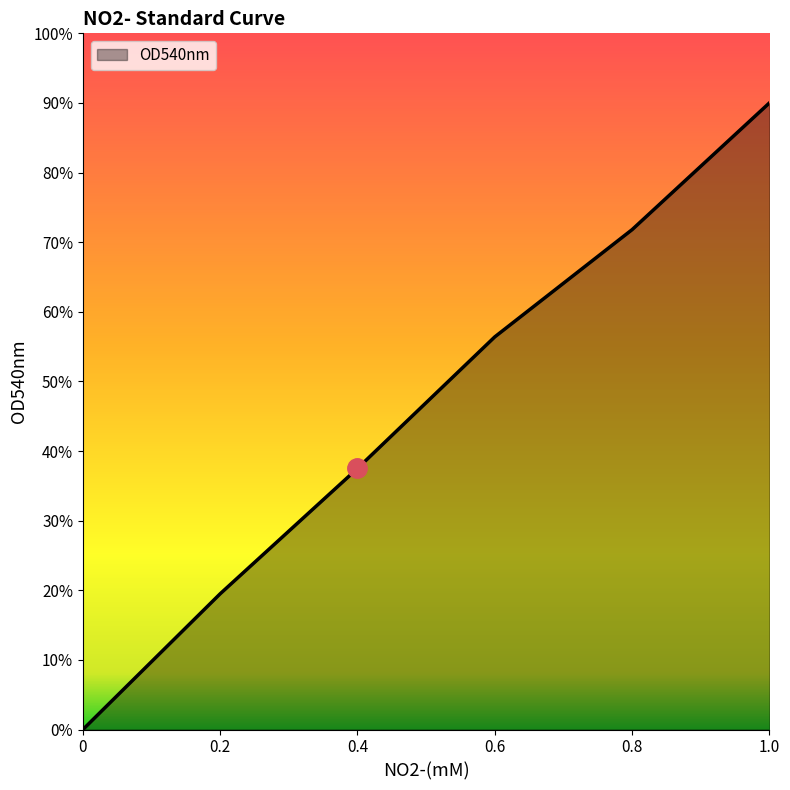

Does the chart display data point markers on the line(s)?

No